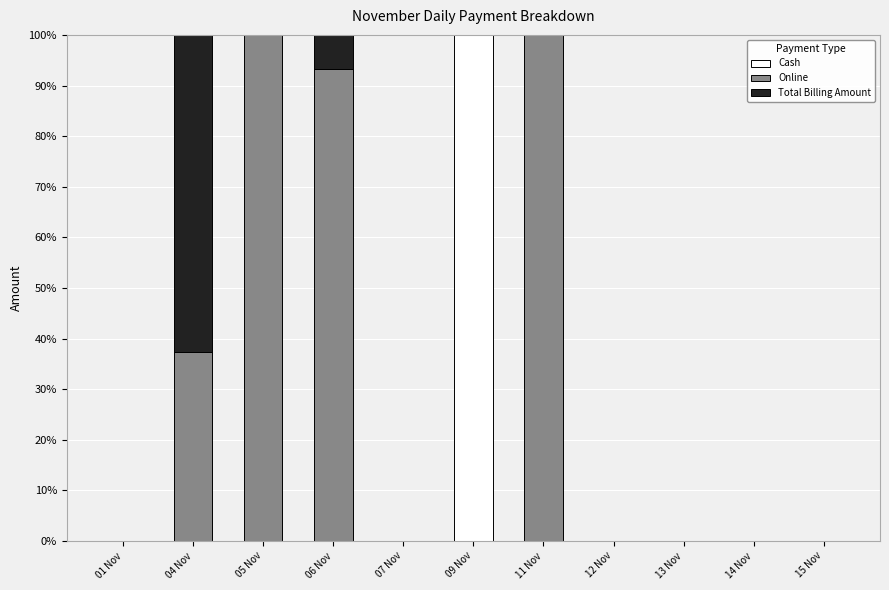

Which category has the highest value in the Cash series?

09 Nov